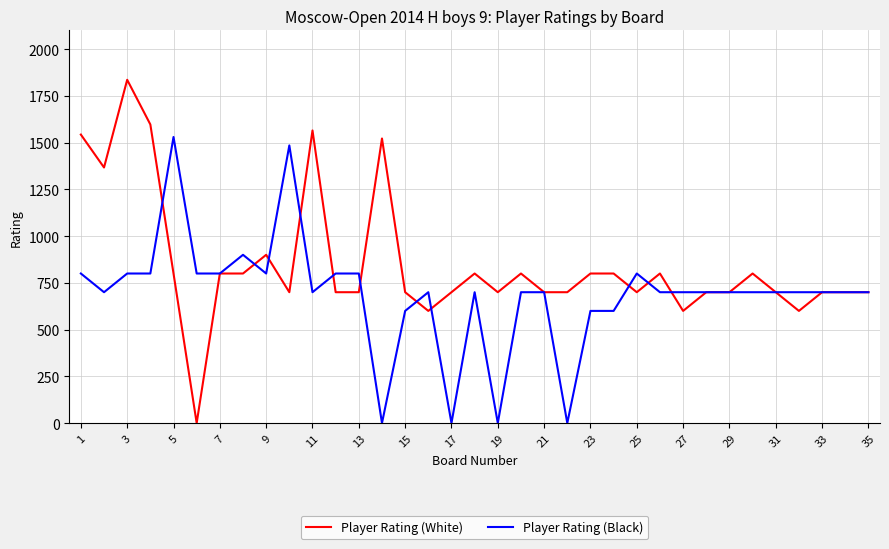

True or false: Player Rating (Black) has more than 0 points higher than both neighbors.

True